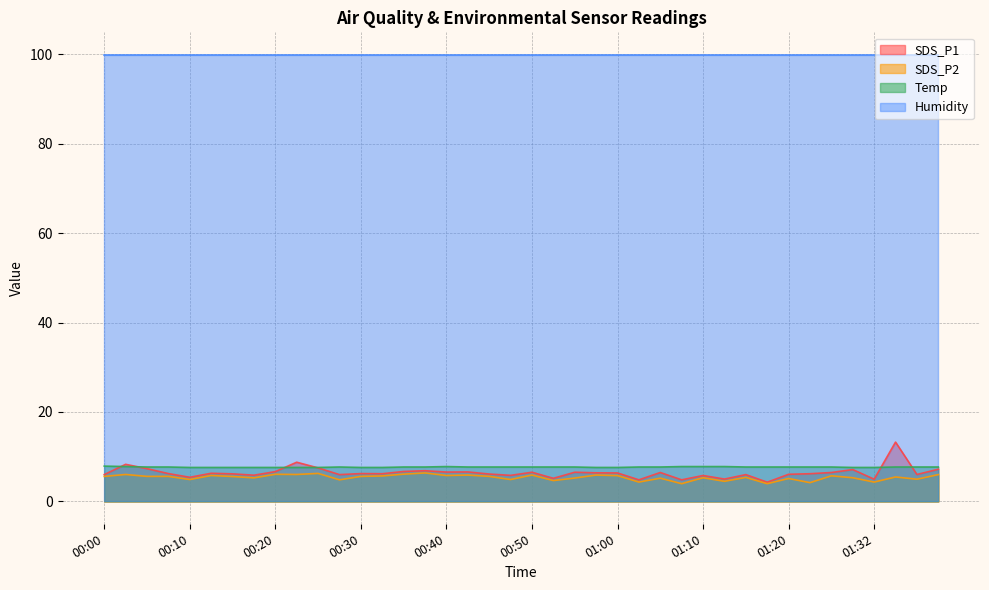

The SDS_P1 series shows 4.8 at 01:02. True or false?

True